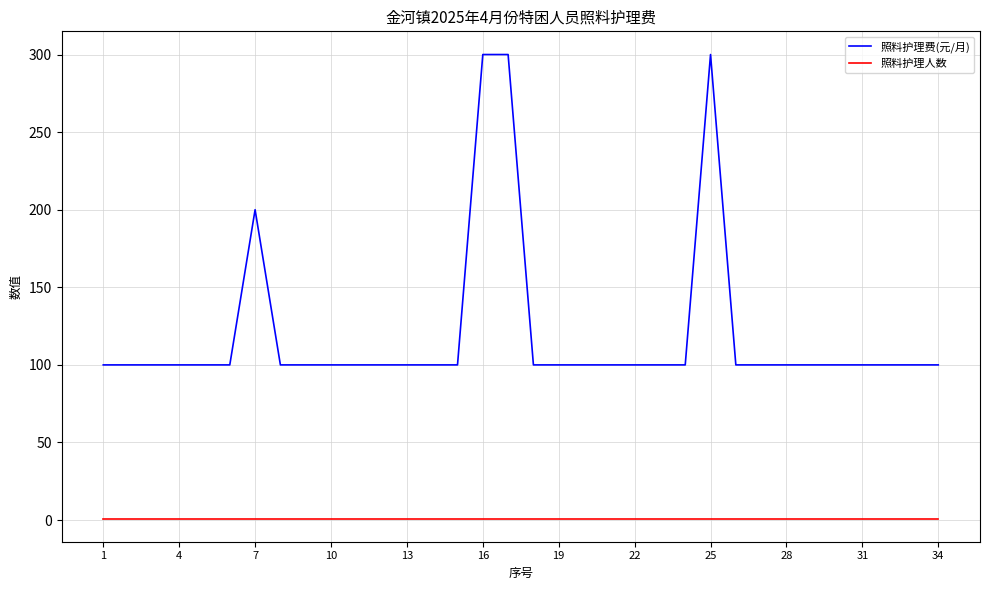

True or false: 照料护理人数 and 照料护理费(元/月) intersect in this chart.

False